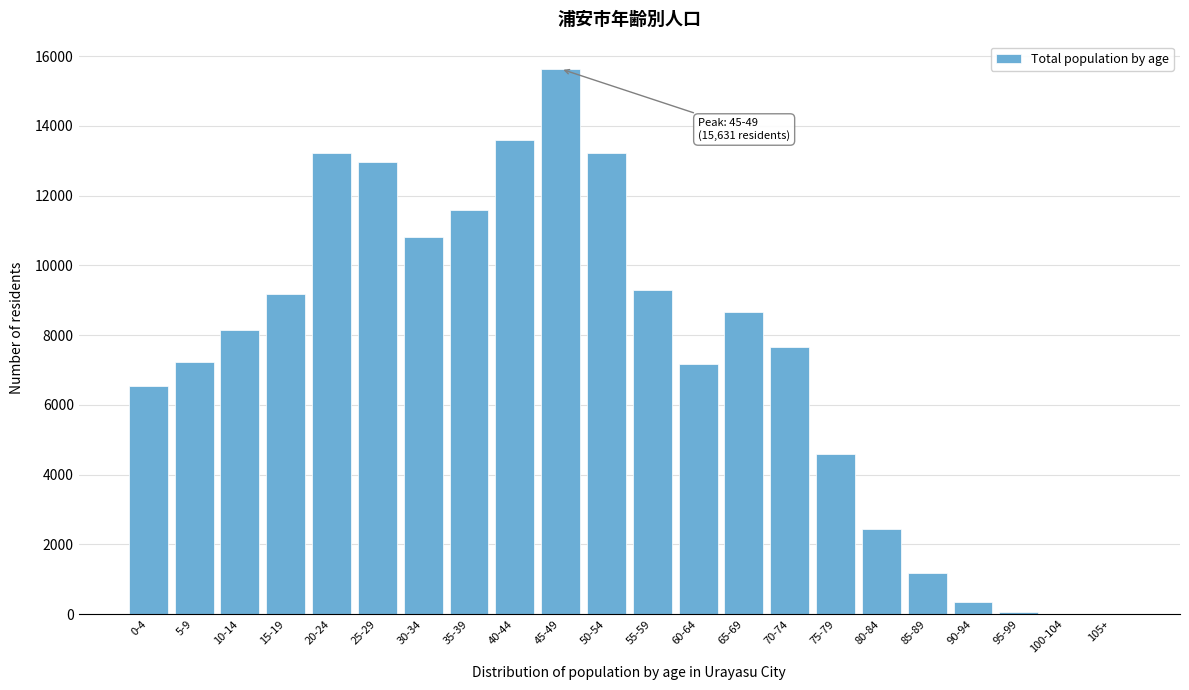

What is the sum of all values?

163540